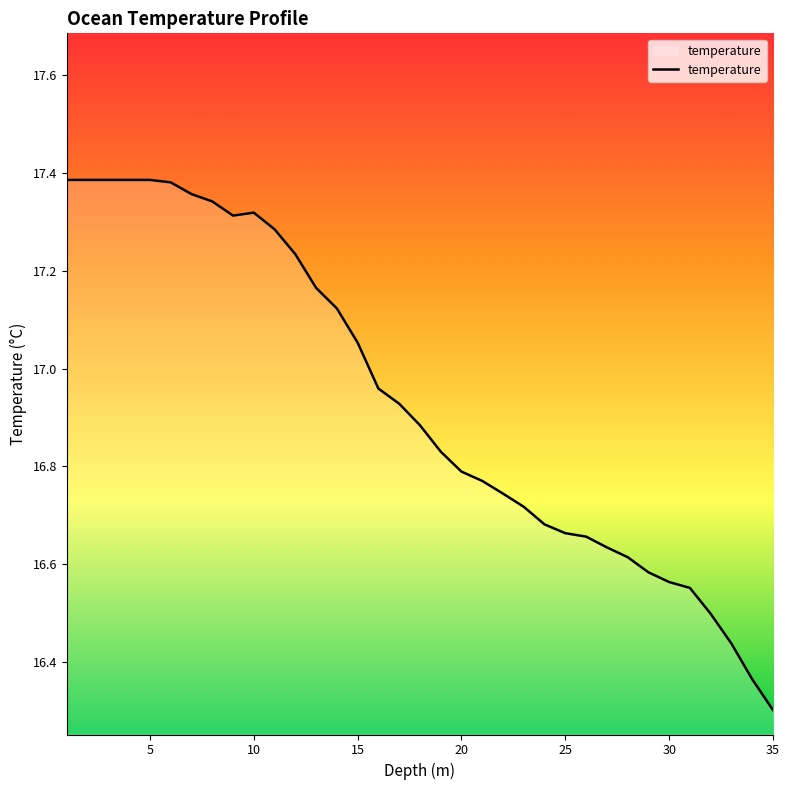

What is the minimum value shown in the chart?

16.3